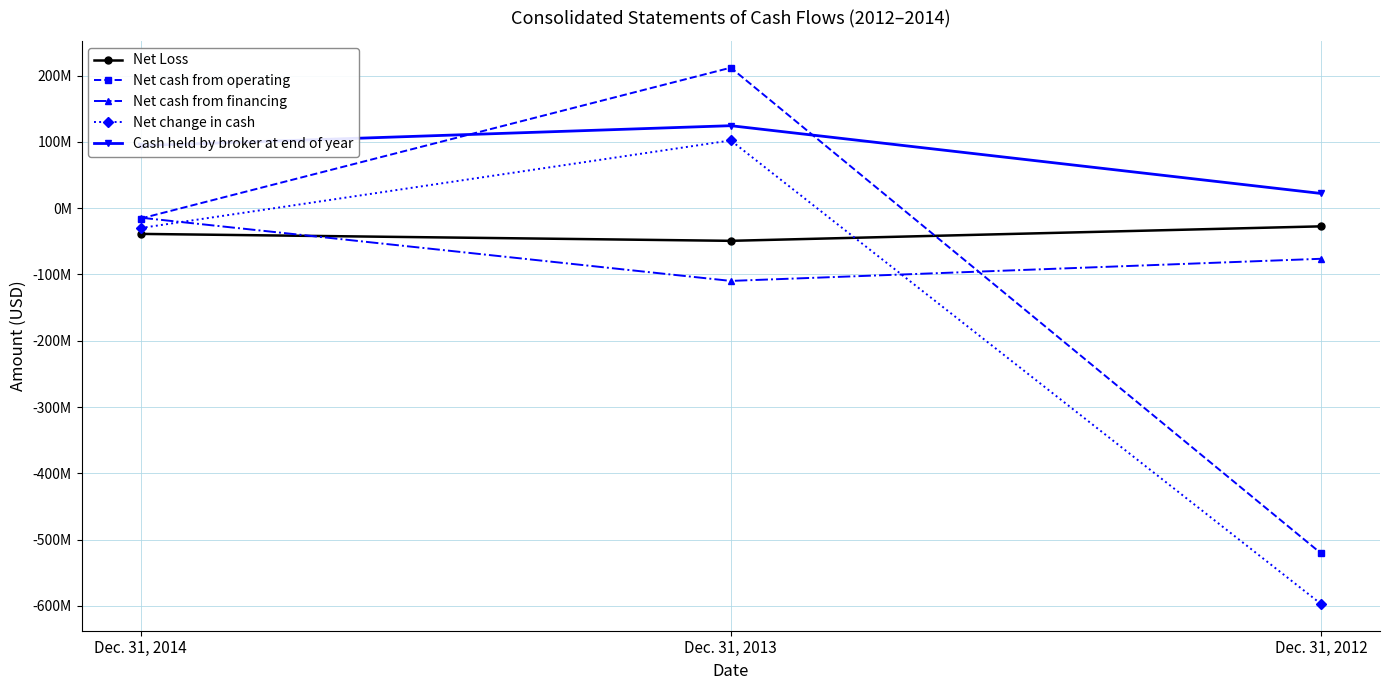

Is it true that Net cash from operating equals 77507880 at Dec. 31, 2013?

False